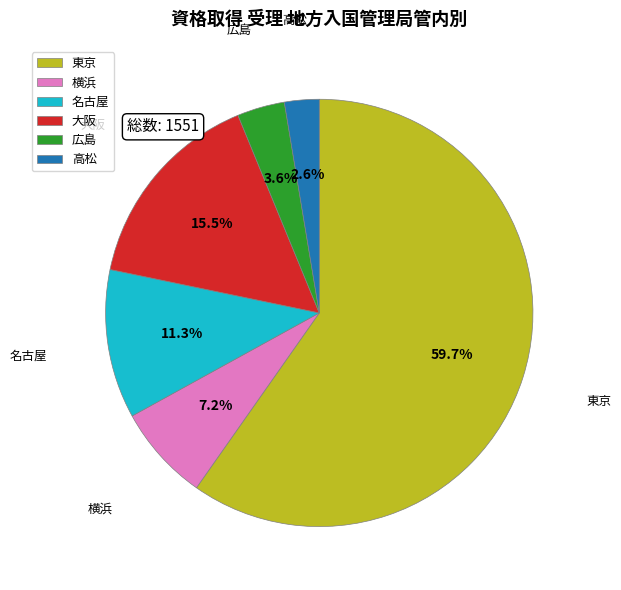

How many segments does this pie chart have?

6